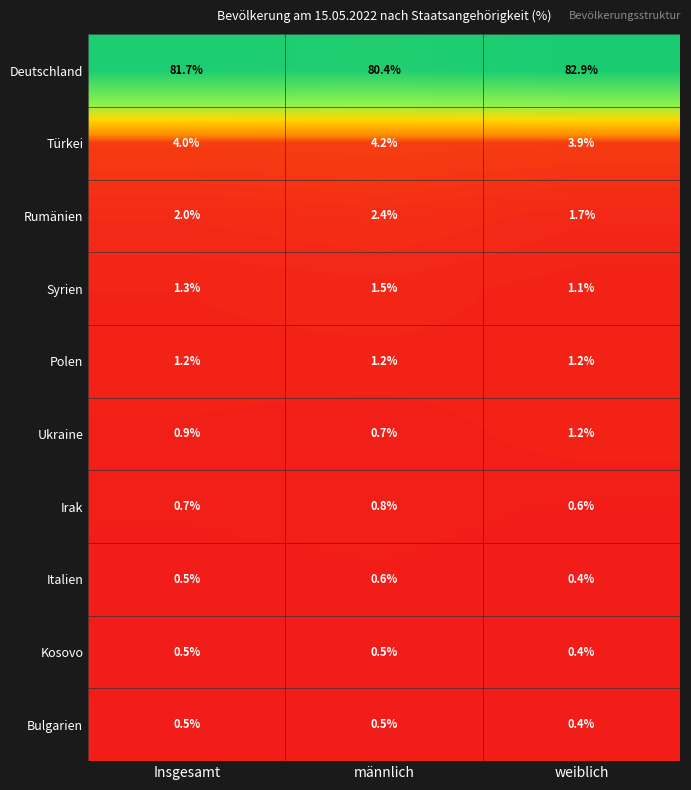

Reading left to right, transcribe all the data shown in this chart.

Deutschland: Insgesamt=81.7	männlich=80.4	weiblich=82.9
Türkei: Insgesamt=4.0	männlich=4.2	weiblich=3.9
Rumänien: Insgesamt=2.0	männlich=2.4	weiblich=1.7
Syrien: Insgesamt=1.3	männlich=1.5	weiblich=1.1
Polen: Insgesamt=1.2	männlich=1.2	weiblich=1.2
Ukraine: Insgesamt=0.9	männlich=0.7	weiblich=1.2
Irak: Insgesamt=0.7	männlich=0.8	weiblich=0.6
Italien: Insgesamt=0.5	männlich=0.6	weiblich=0.4
Kosovo: Insgesamt=0.5	männlich=0.5	weiblich=0.4
Bulgarien: Insgesamt=0.5	männlich=0.5	weiblich=0.4